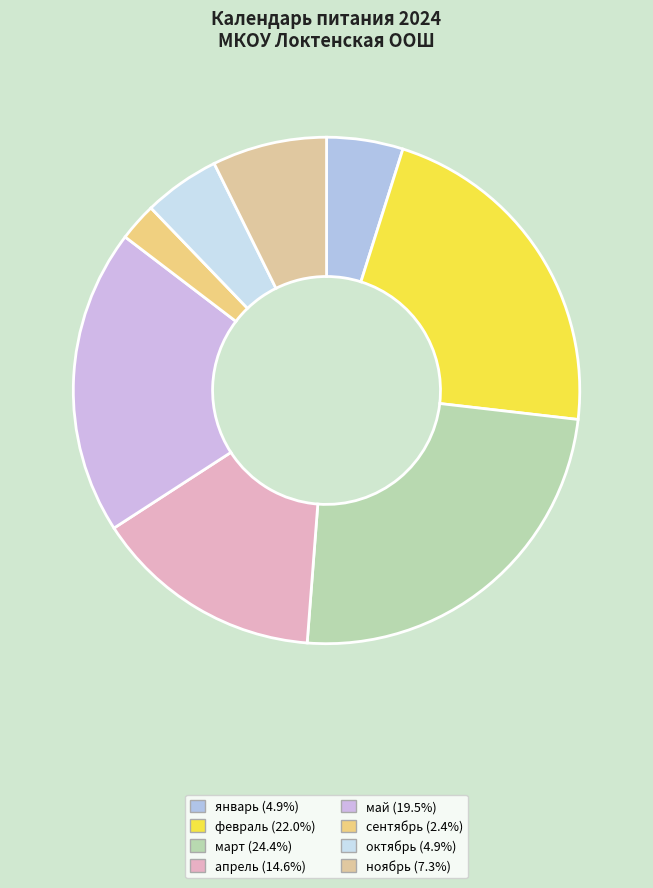

To the nearest percent, what is the combined percentage of февраль and май?

41%